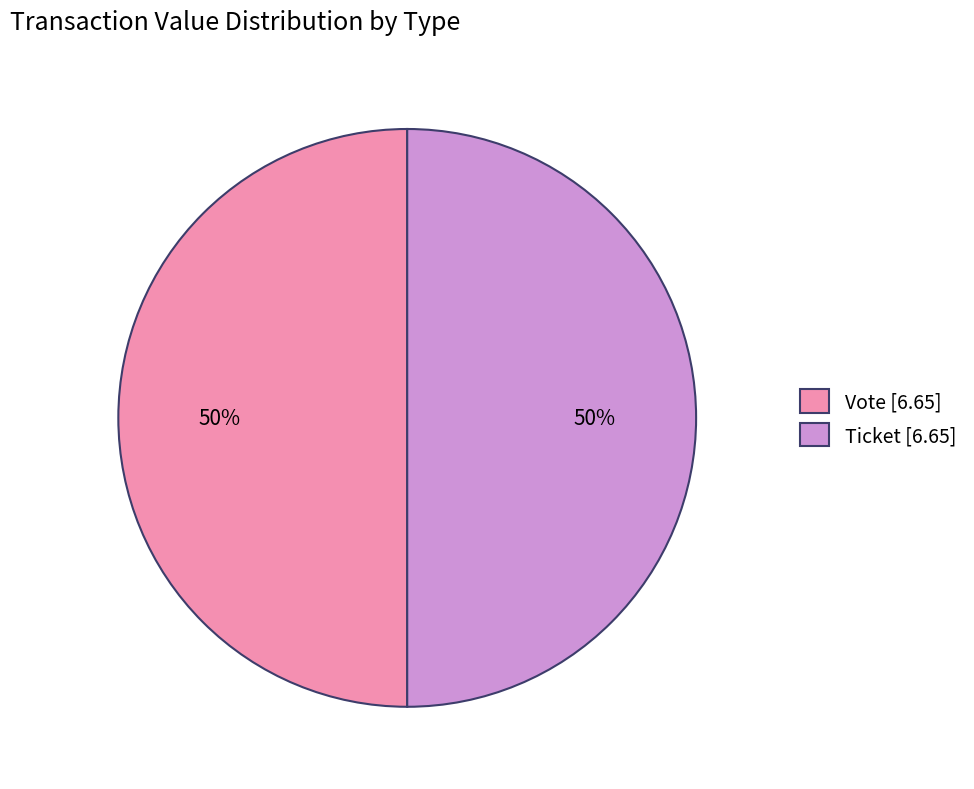

To the nearest percent, what is the difference between the largest and smallest slice percentages?

0%